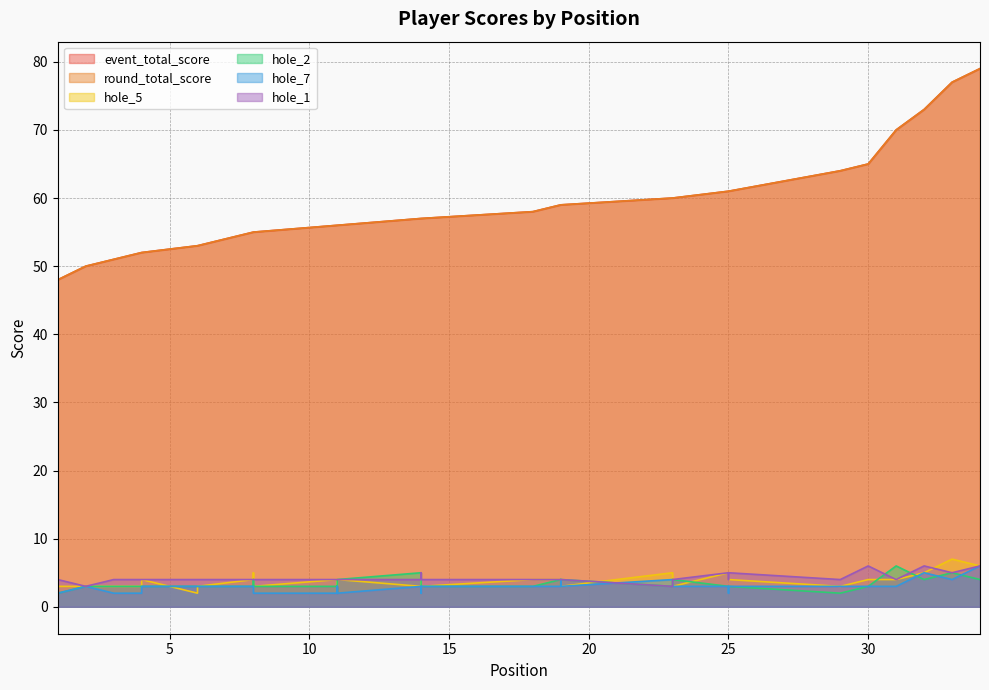

True or false: round_total_score has a value of 86 at 25.

False